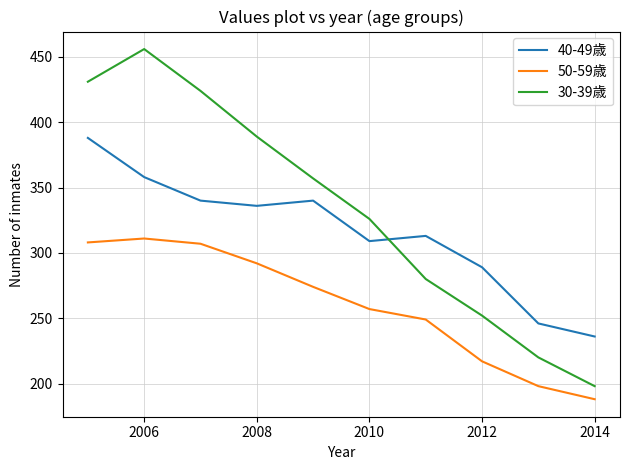

What is the highest value of the 40-49歳 series?

388